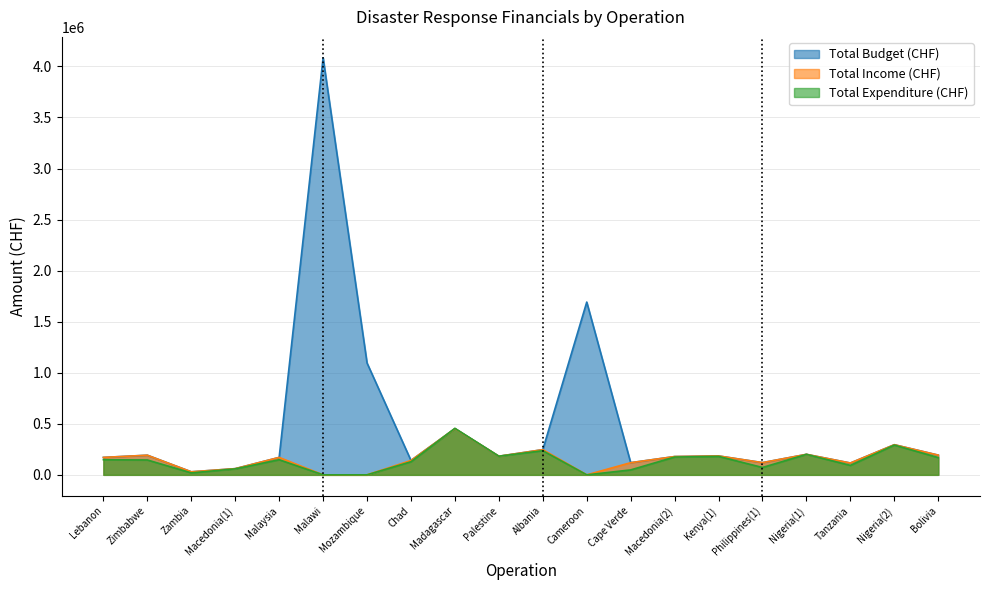

What is the difference between the Total Income (CHF) values at Palestine and Tanzania?

66574